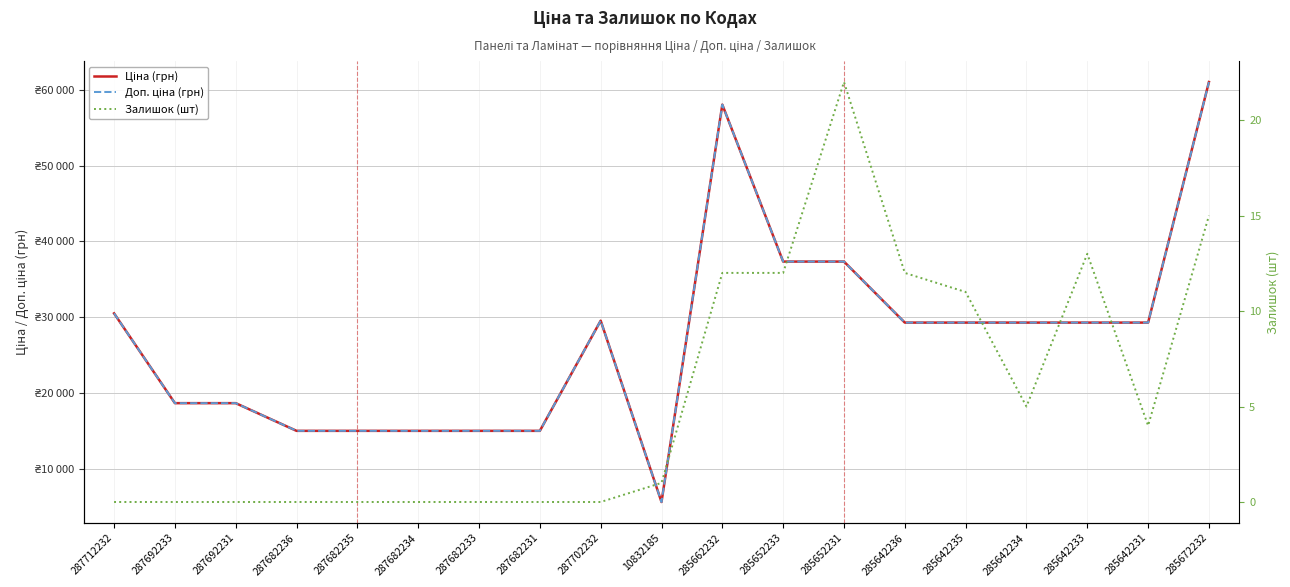

In Залишок (шт), how many points are lower than both neighbors (excluding endpoints)?

2